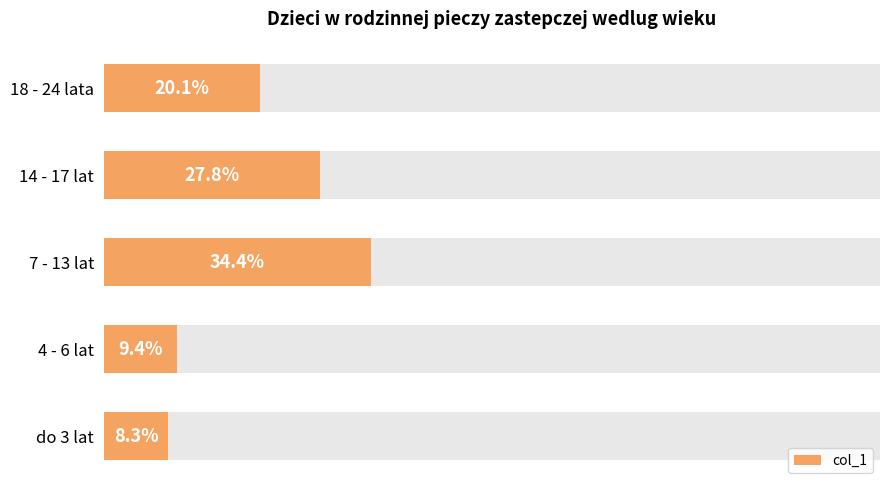

How many data points does each series have?

5